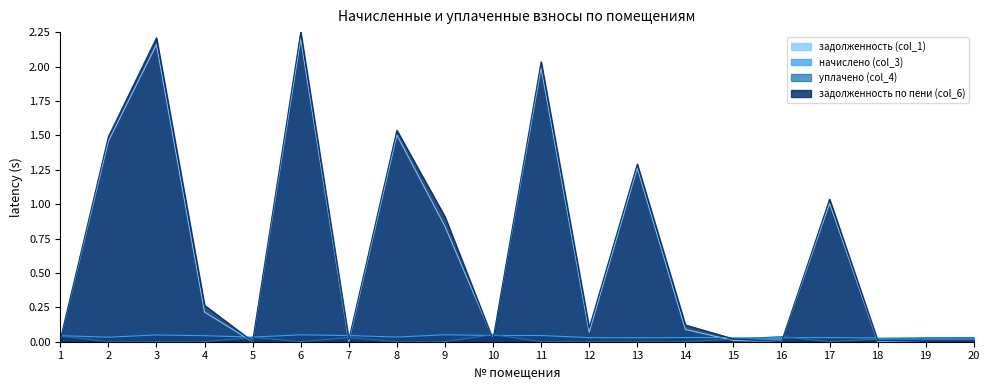

Rank the series at 6 from highest to lowest value.

задолженность по пени (col_6), задолженность (col_1), начислено (col_3), уплачено (col_4)